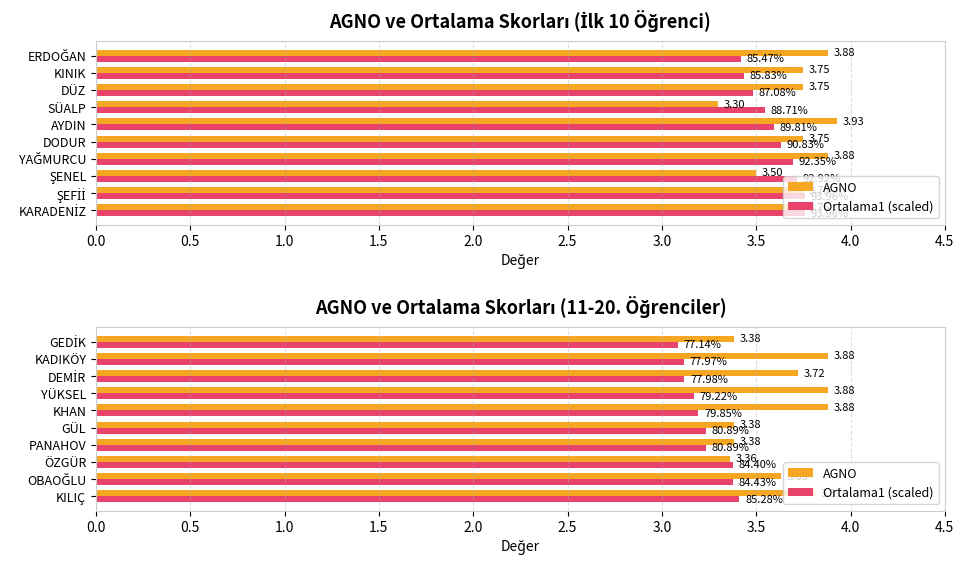

What is the maximum value shown in the chart?

3.9